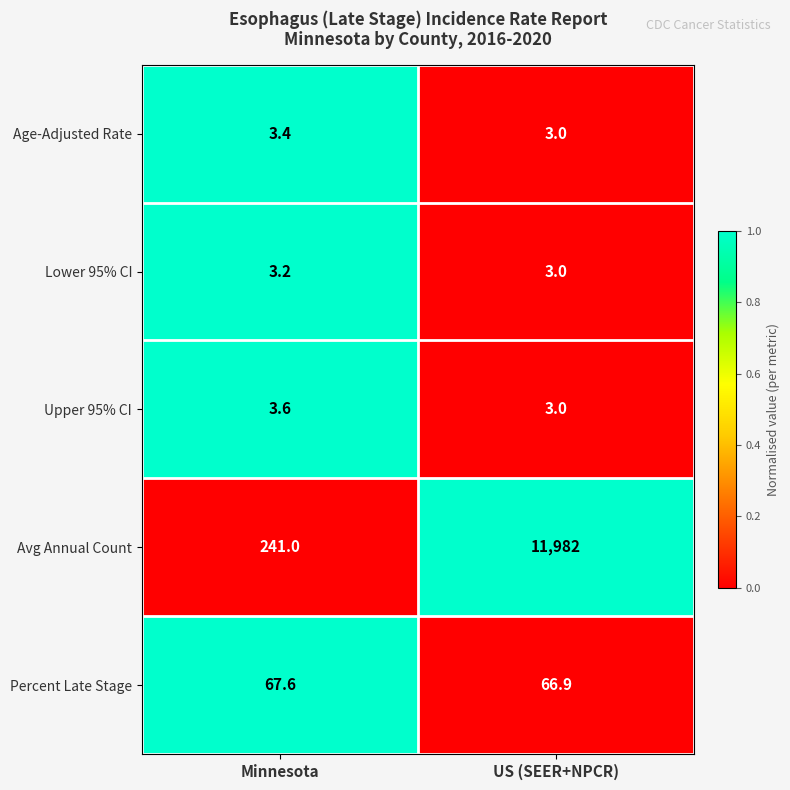

Rank the series by their maximum value, from lowest to highest.

Lower 95% CI, Age-Adjusted Rate, Upper 95% CI, Percent Late Stage, Avg Annual Count